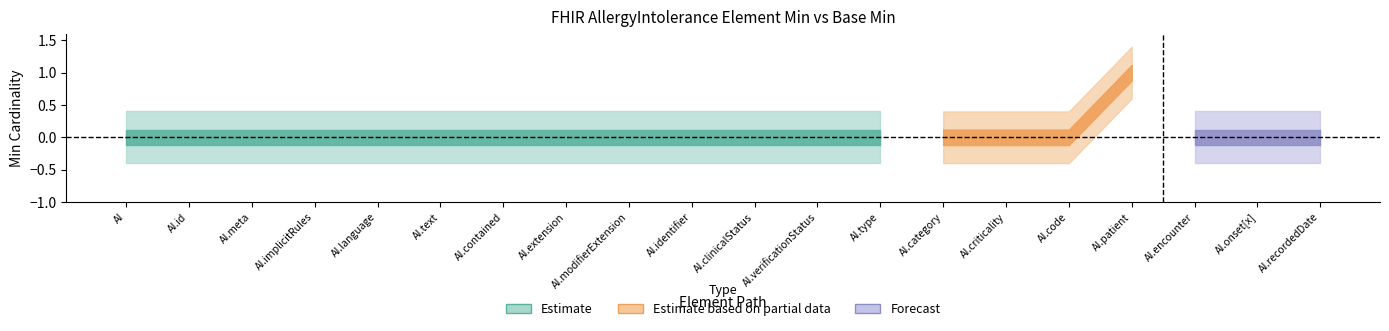

Between AllergyIntolerance.verificationStatus and AllergyIntolerance.clinicalStatus, which is larger?

AllergyIntolerance.verificationStatus